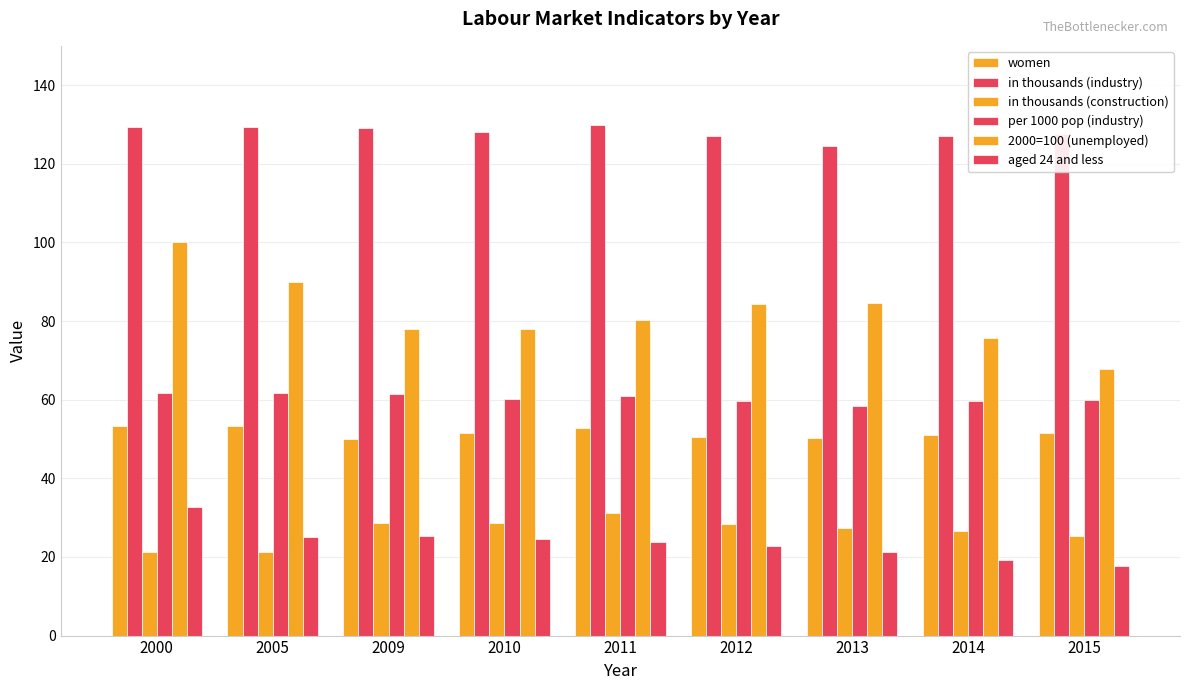

How many groups of bars are there?

9